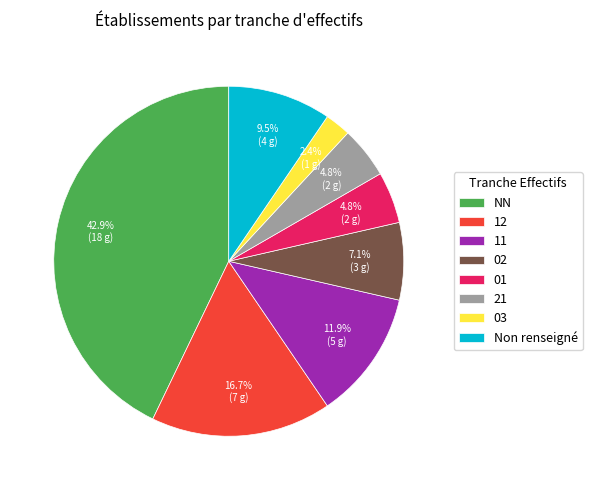

Is it true that 11 is 2% of the pie?

False